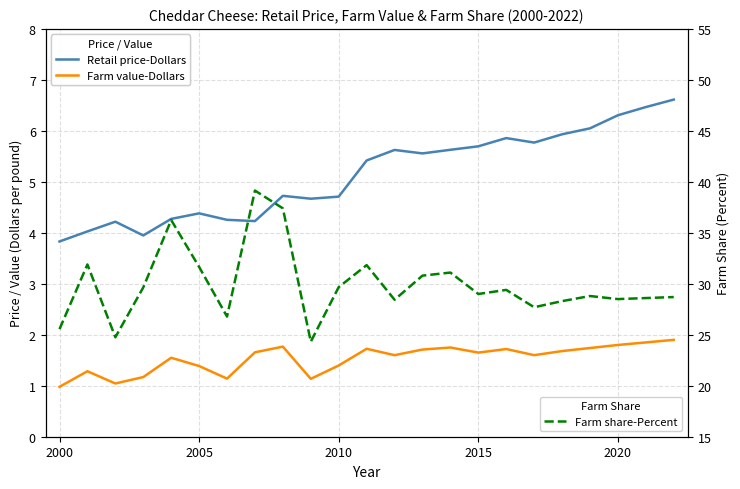

What are all the series names shown in the legend?

Retail price-Dollars, Farm value-Dollars, Farm share-Percent